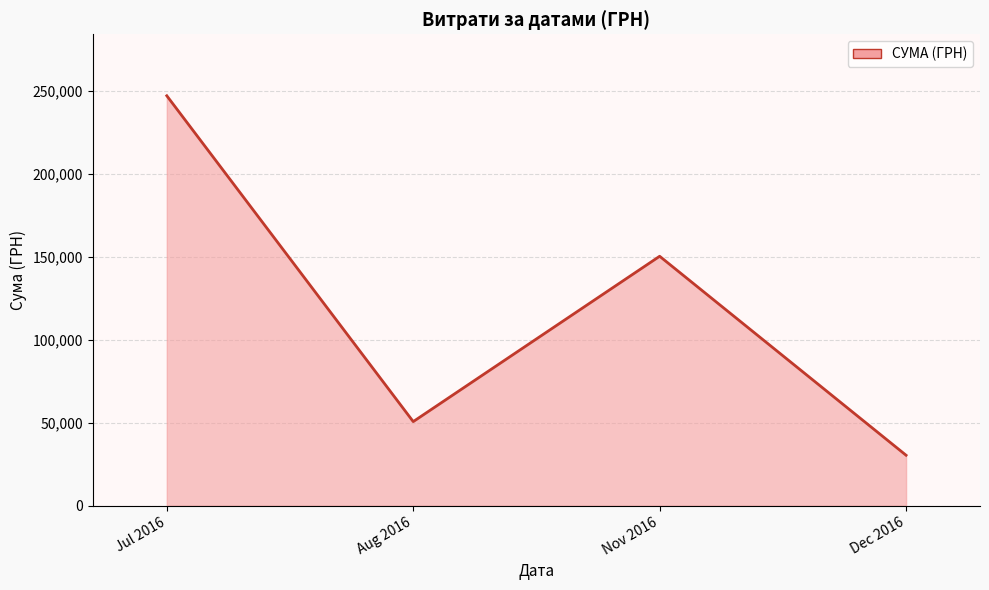

At which category does the data reach its first local valley?

Aug 2016